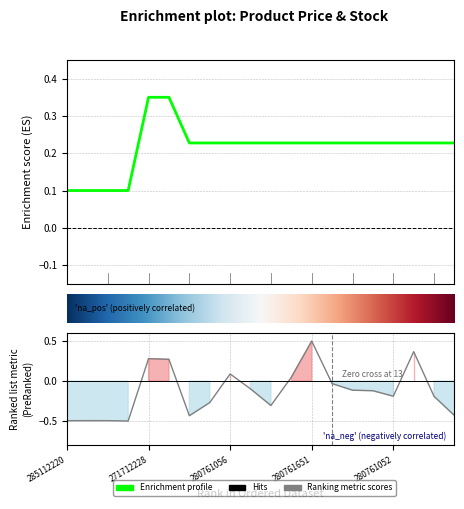

At which label does Залишок first exceed 0?

271712228